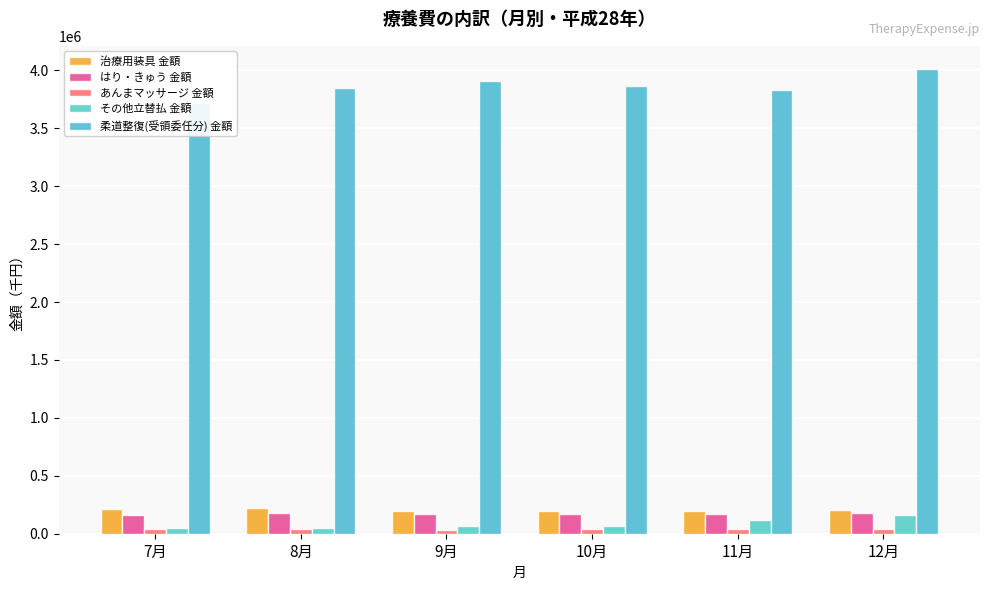

At which label is 治療用装具 金額 closest to 207902?

12月